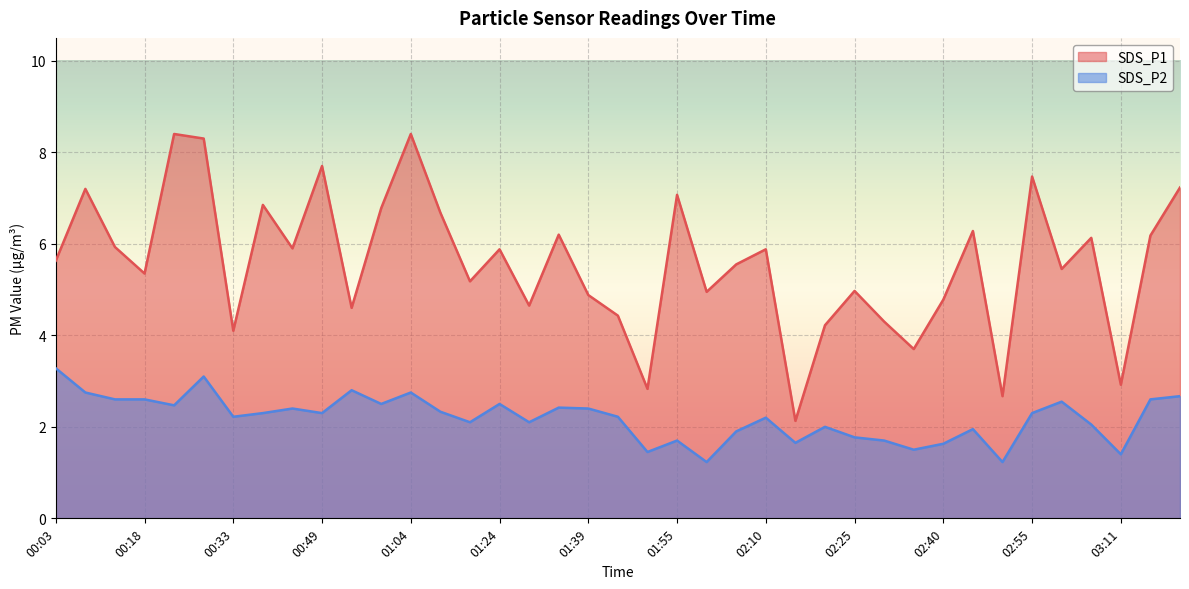

Reading left to right, transcribe all the data shown in this chart.

SDS_P1: 5.6	7.2	5.9	5.3	8.4	8.3	4.1	6.8	5.9	7.7	4.6	6.8	8.4	6.7	5.2	5.9	4.7	6.2	4.9	4.4	2.8	7.1	5.0	5.5	5.9	2.1	4.2	5.0	4.3	3.7	4.8	6.3	2.7	7.5	5.5	6.1	2.9	6.2	7.2
SDS_P2: 3.3	2.8	2.6	2.6	2.5	3.1	2.2	2.3	2.4	2.3	2.8	2.5	2.8	2.3	2.1	2.5	2.1	2.4	2.4	2.2	1.4	1.7	1.2	1.9	2.2	1.6	2.0	1.8	1.7	1.5	1.6	1.9	1.2	2.3	2.5	2.0	1.4	2.6	2.7